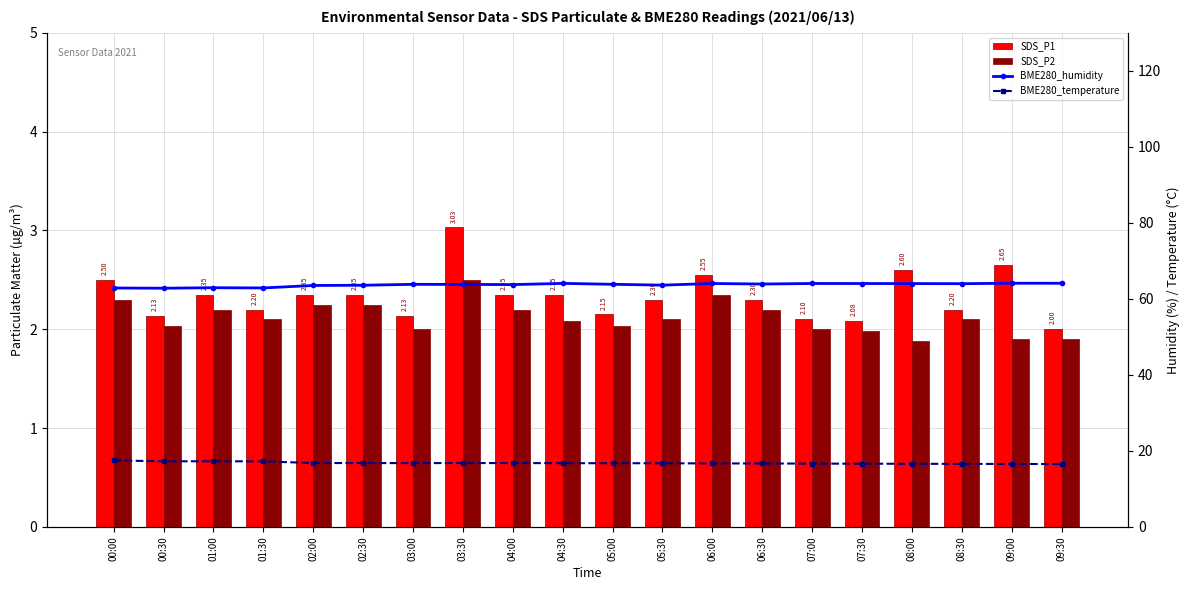

Between 03:00 and 06:00, which series saw the biggest shift?

SDS_P1